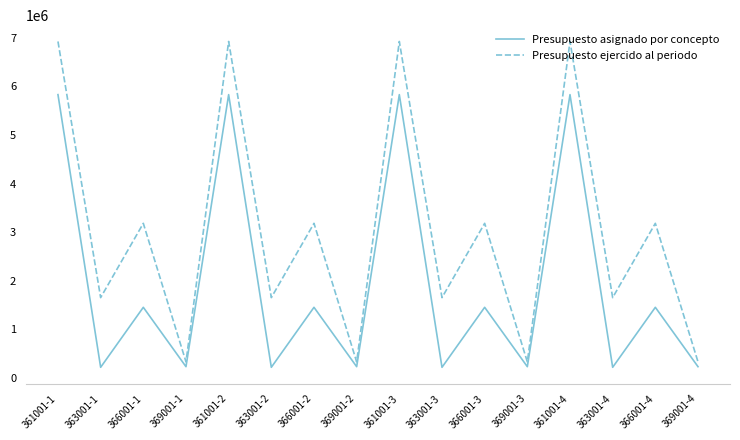

Which series has the widest spread of values?

Presupuesto ejercido al periodo